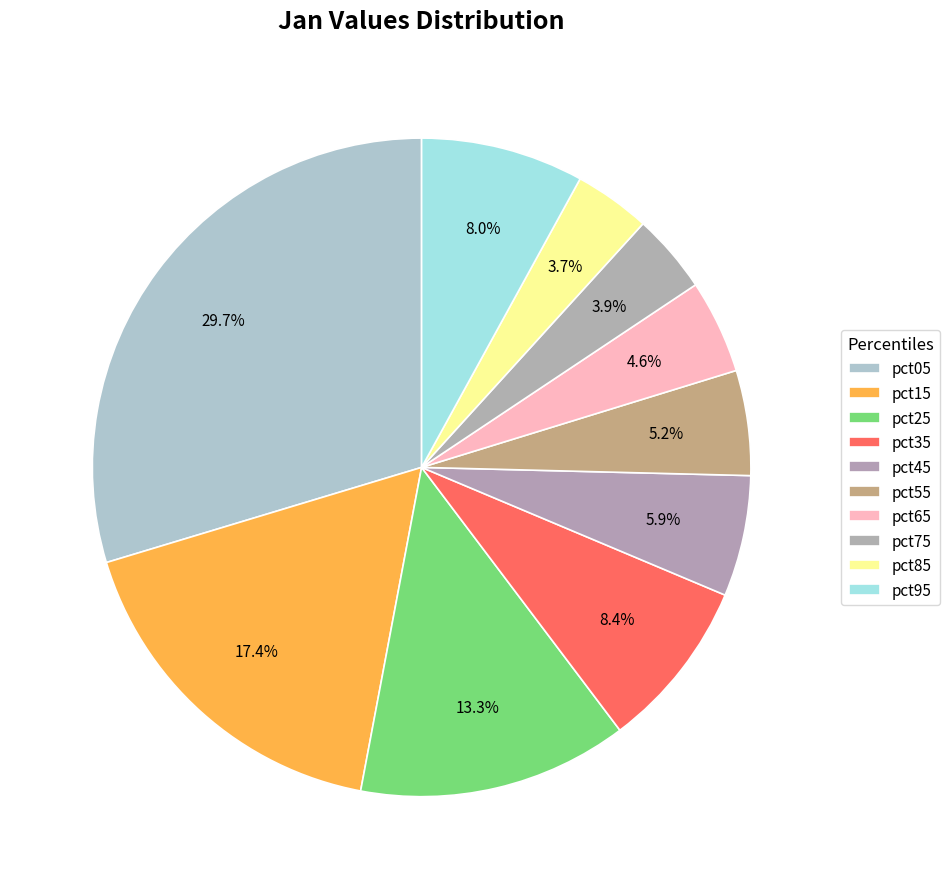

Rank the categories by value from lowest to highest.

pct85, pct75, pct65, pct55, pct45, pct95, pct35, pct25, pct15, pct05